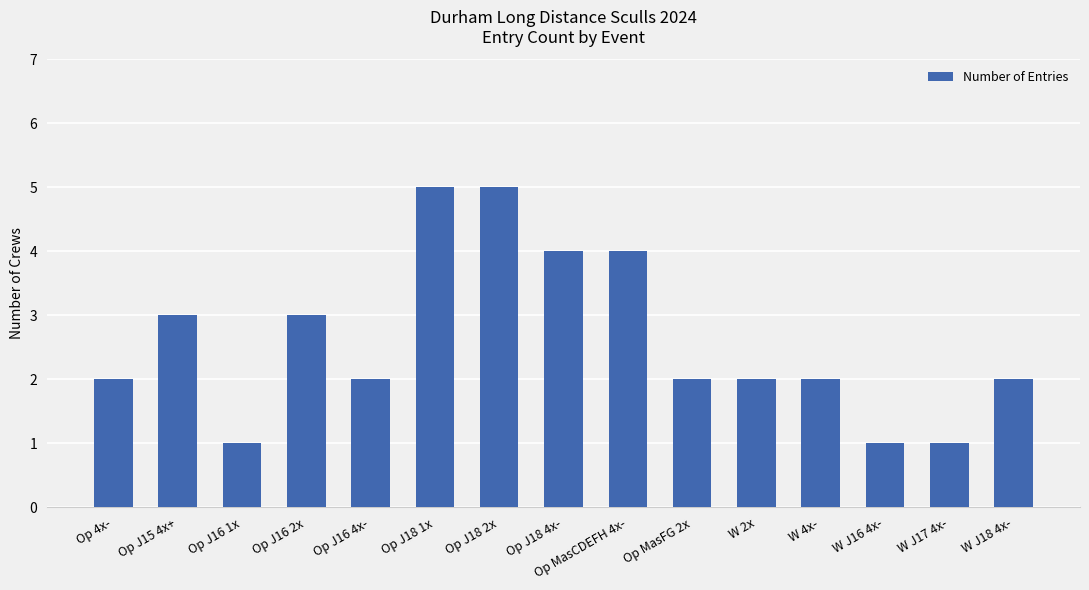

Reading right to left, transcribe all the data shown in this chart.

W J18 4x-=2	W J17 4x-=1	W J16 4x-=1	W 4x-=2	W 2x=2	Op MasFG 2x=2	Op MasCDEFH 4x-=4	Op J18 4x-=4	Op J18 2x=5	Op J18 1x=5	Op J16 4x-=2	Op J16 2x=3	Op J16 1x=1	Op J15 4x+=3	Op 4x-=2